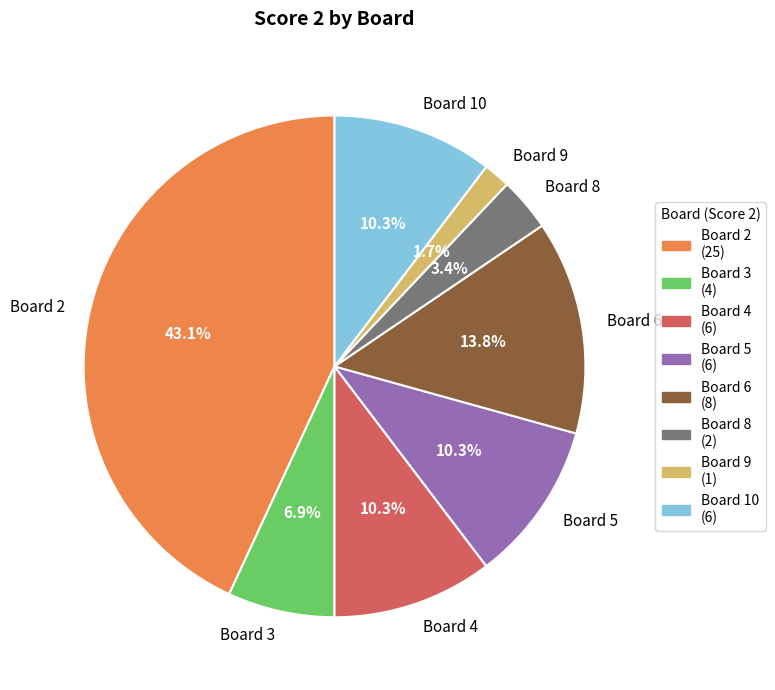

How many segments does this pie chart have?

8